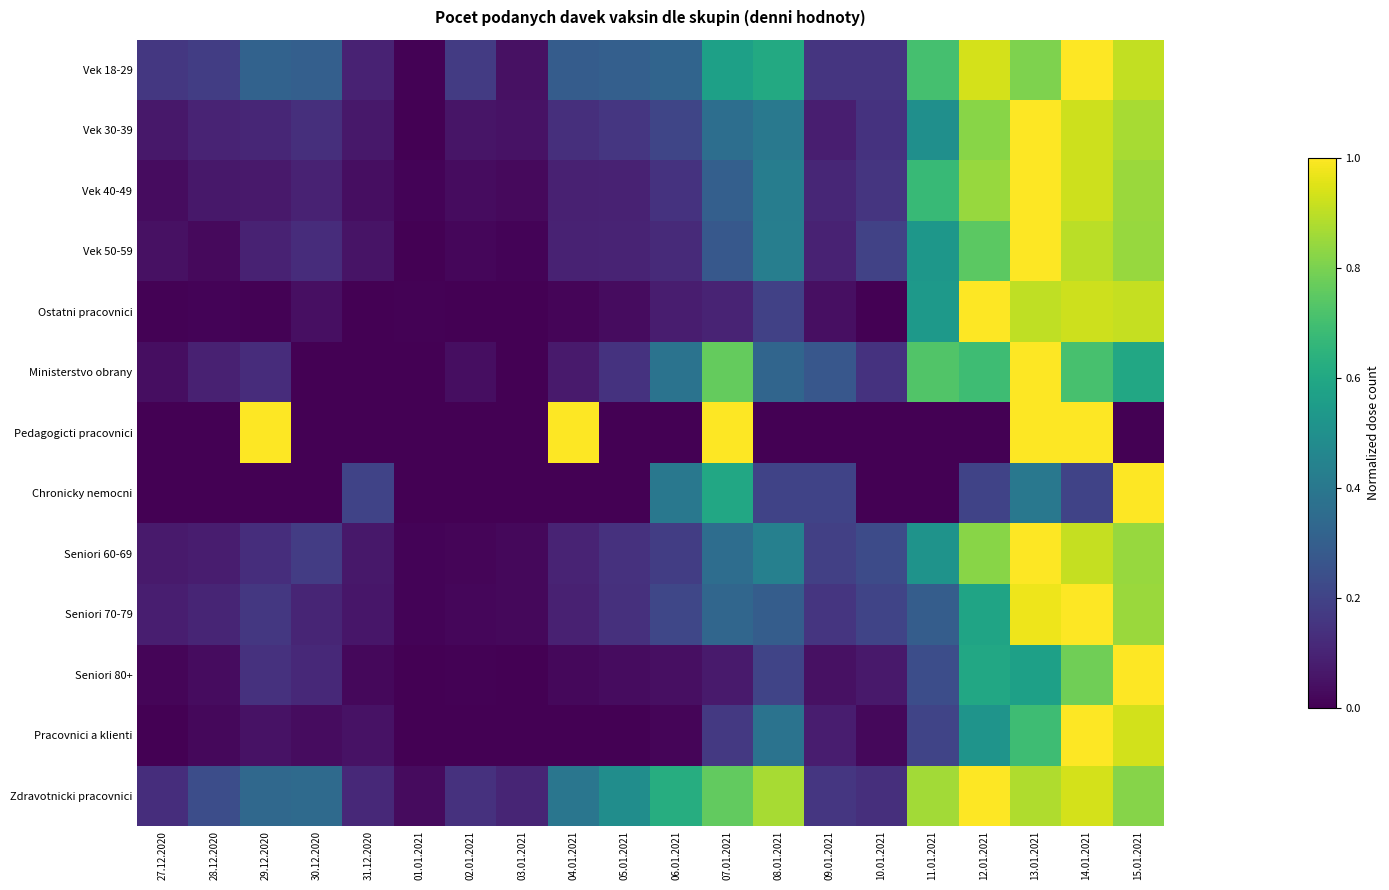

Which series has the widest spread of values?

Pracovnici a klienti